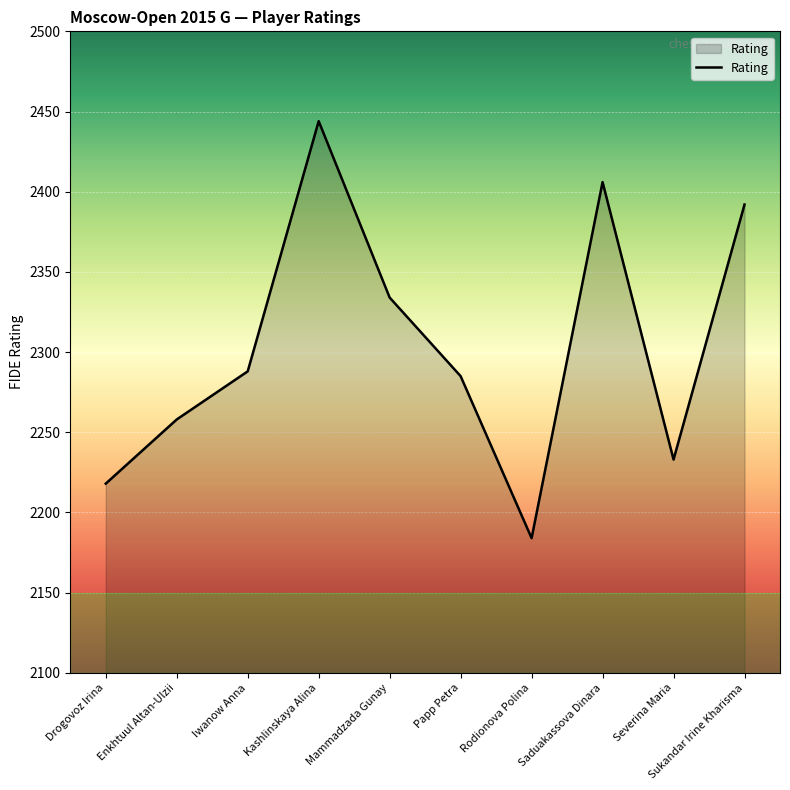

How many lines are shown in the chart?

1